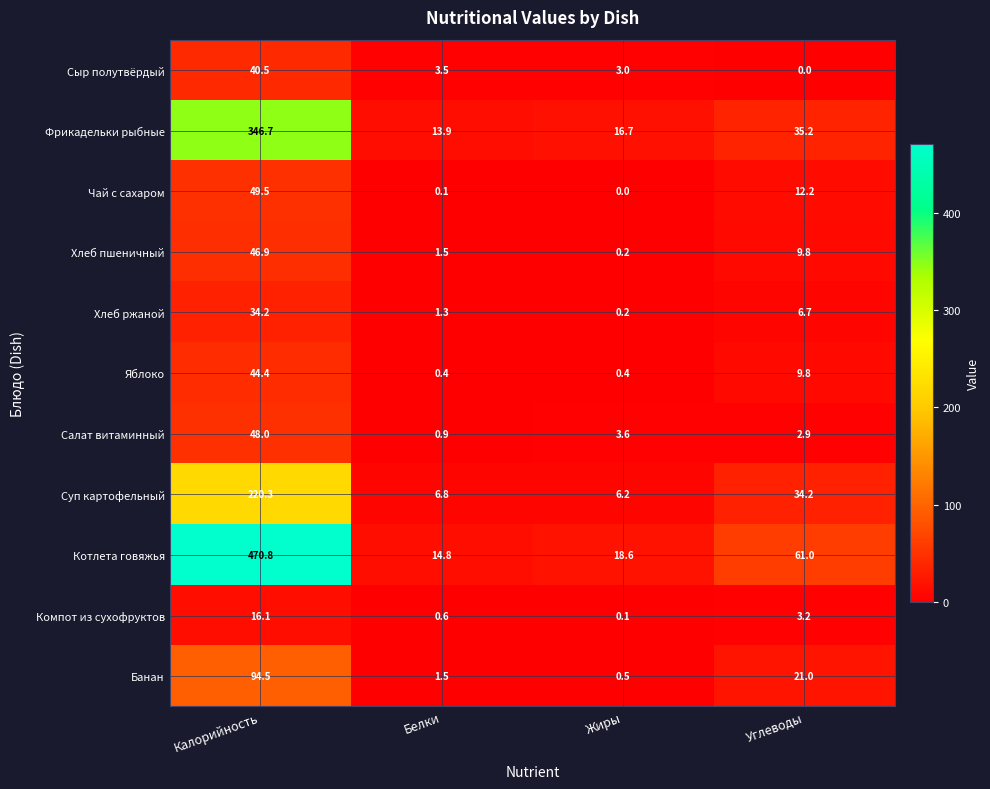

At which label does Компот из сухофруктов first exceed 3?

Калорийность